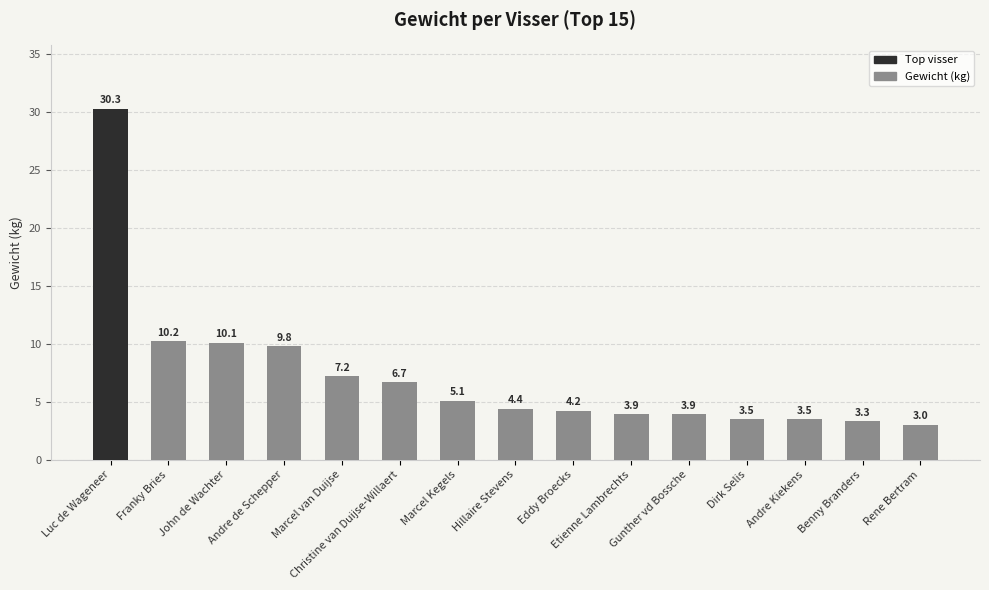

What is the sum of all values?

109.1